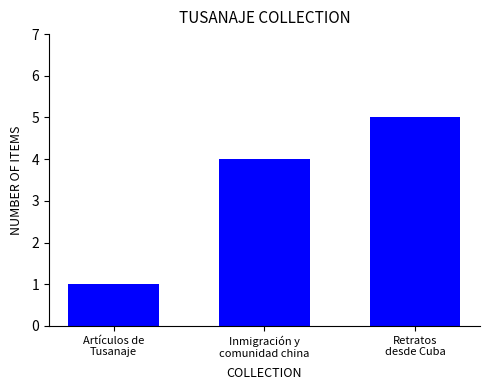

What is the average value?

3